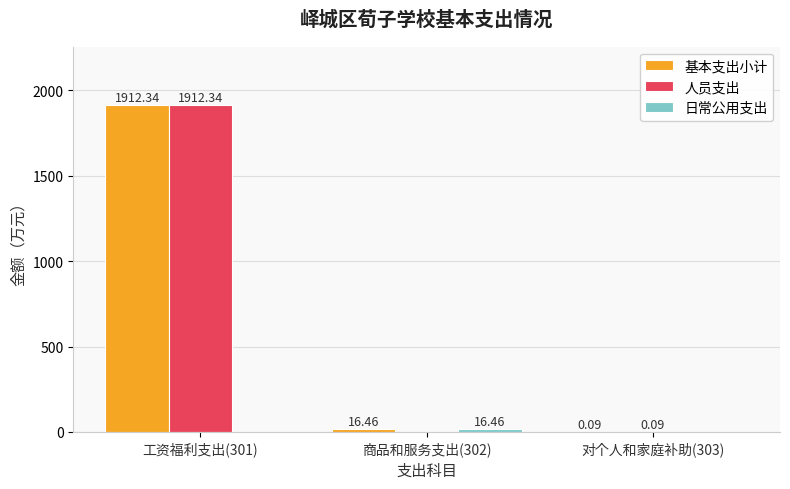

What is the sum of all 基本支出小计 values?

1928.9